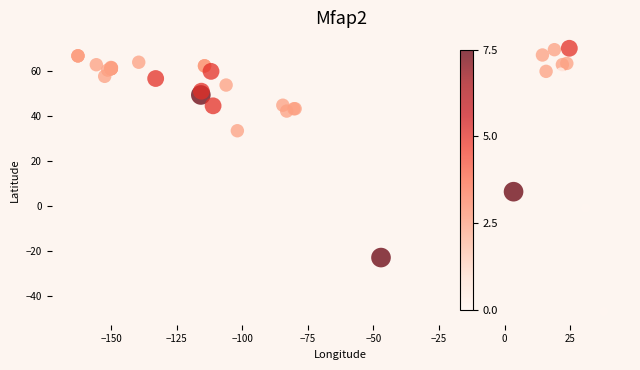

What Y value in the scatter plot is closest to 11?

6.5